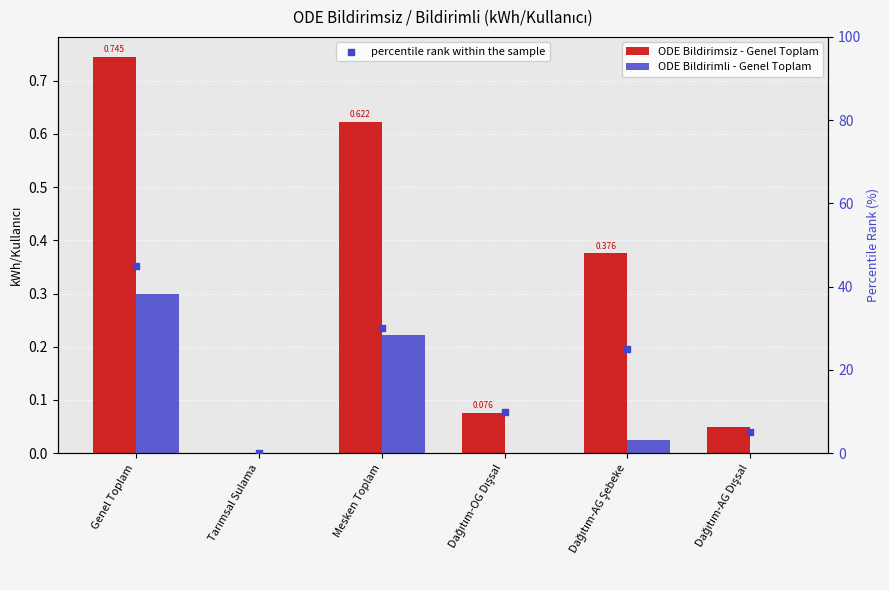

At how many categories does at least one series exceed 18?

3